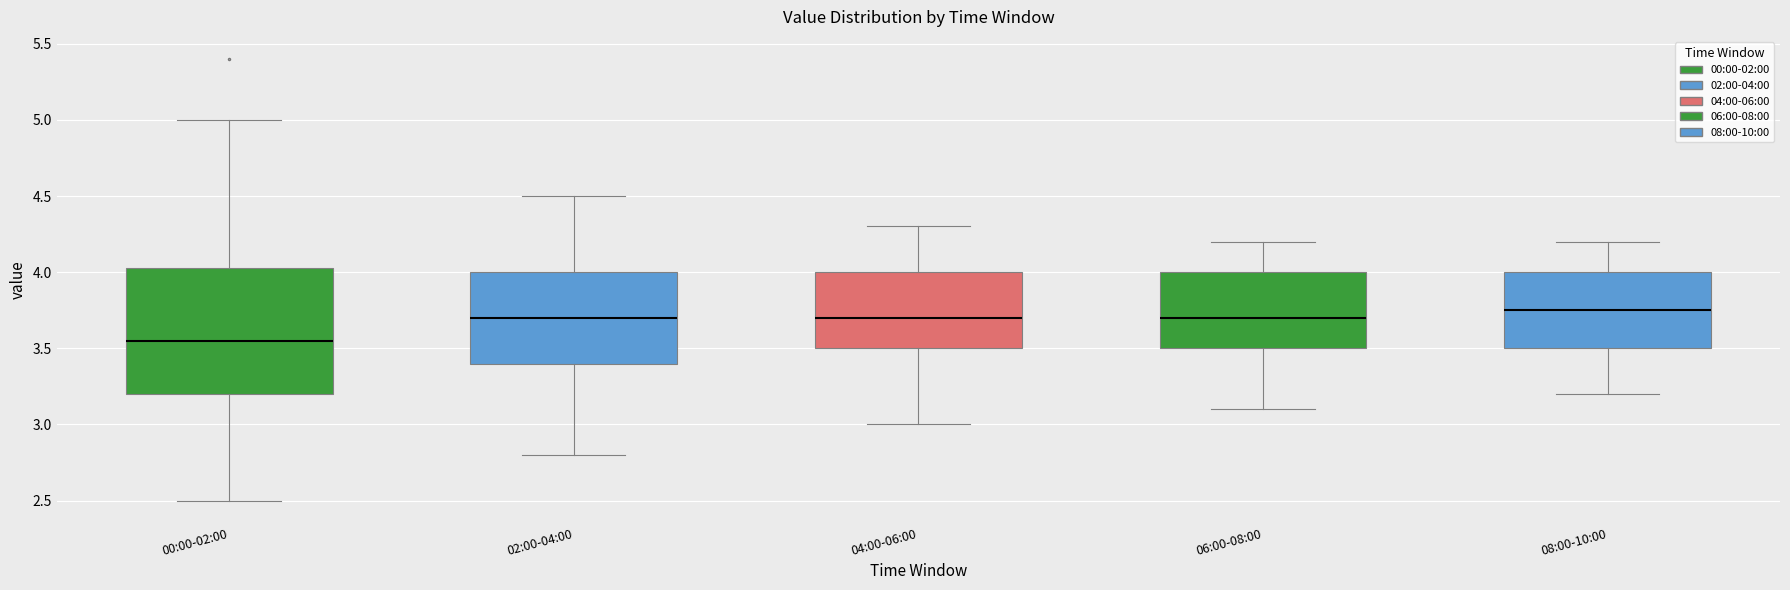

Reading left to right, transcribe this box plot: for each box, give where its median line is, the range the box spans, and where its two whiskers end, as read against the y-axis. The values are not printed on the chart, so give them approximately, as read against the axis.

00:00-02:00: median 3.55, box 3.20 to 4.05, whiskers 2.50 to 5.00
02:00-04:00: median 3.70, box 3.40 to 4.00, whiskers 2.80 to 4.50
04:00-06:00: median 3.70, box 3.50 to 4.00, whiskers 3.00 to 4.30
06:00-08:00: median 3.70, box 3.50 to 4.00, whiskers 3.10 to 4.20
08:00-10:00: median 3.75, box 3.50 to 4.00, whiskers 3.20 to 4.20